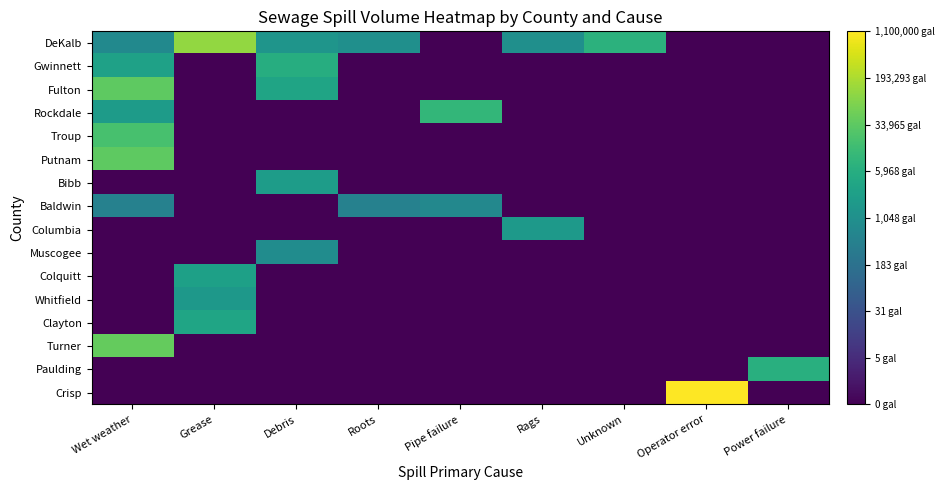

Reading left to right, list all the values displayed in this chart.

DeKalb: Wet weather=2.9	Grease=5.1	Debris=3.2	Roots=3.0	Pipe failure=0.0	Rags=3.0	Unknown=3.9	Operator error=0.0	Power failure=0.0
Gwinnett: Wet weather=3.5	Grease=0.0	Debris=3.8	Roots=0.0	Pipe failure=0.0	Rags=0.0	Unknown=0.0	Operator error=0.0	Power failure=0.0
Fulton: Wet weather=4.5	Grease=0.0	Debris=3.5	Roots=0.0	Pipe failure=0.0	Rags=0.0	Unknown=0.0	Operator error=0.0	Power failure=0.0
Rockdale: Wet weather=3.3	Grease=0.0	Debris=0.0	Roots=0.0	Pipe failure=4.0	Rags=0.0	Unknown=0.0	Operator error=0.0	Power failure=0.0
Troup: Wet weather=4.3	Grease=0.0	Debris=0.0	Roots=0.0	Pipe failure=0.0	Rags=0.0	Unknown=0.0	Operator error=0.0	Power failure=0.0
Putnam: Wet weather=4.5	Grease=0.0	Debris=0.0	Roots=0.0	Pipe failure=0.0	Rags=0.0	Unknown=0.0	Operator error=0.0	Power failure=0.0
Bibb: Wet weather=0.0	Grease=0.0	Debris=3.3	Roots=0.0	Pipe failure=0.0	Rags=0.0	Unknown=0.0	Operator error=0.0	Power failure=0.0
Baldwin: Wet weather=2.7	Grease=0.0	Debris=0.0	Roots=2.7	Pipe failure=2.8	Rags=0.0	Unknown=0.0	Operator error=0.0	Power failure=0.0
Columbia: Wet weather=0.0	Grease=0.0	Debris=0.0	Roots=0.0	Pipe failure=0.0	Rags=3.3	Unknown=0.0	Operator error=0.0	Power failure=0.0
Muscogee: Wet weather=0.0	Grease=0.0	Debris=2.9	Roots=0.0	Pipe failure=0.0	Rags=0.0	Unknown=0.0	Operator error=0.0	Power failure=0.0
Colquitt: Wet weather=0.0	Grease=3.4	Debris=0.0	Roots=0.0	Pipe failure=0.0	Rags=0.0	Unknown=0.0	Operator error=0.0	Power failure=0.0
Whitfield: Wet weather=0.0	Grease=3.2	Debris=0.0	Roots=0.0	Pipe failure=0.0	Rags=0.0	Unknown=0.0	Operator error=0.0	Power failure=0.0
Clayton: Wet weather=0.0	Grease=3.6	Debris=0.0	Roots=0.0	Pipe failure=0.0	Rags=0.0	Unknown=0.0	Operator error=0.0	Power failure=0.0
Turner: Wet weather=4.6	Grease=0.0	Debris=0.0	Roots=0.0	Pipe failure=0.0	Rags=0.0	Unknown=0.0	Operator error=0.0	Power failure=0.0
Paulding: Wet weather=0.0	Grease=0.0	Debris=0.0	Roots=0.0	Pipe failure=0.0	Rags=0.0	Unknown=0.0	Operator error=0.0	Power failure=3.8
Crisp: Wet weather=0.0	Grease=0.0	Debris=0.0	Roots=0.0	Pipe failure=0.0	Rags=0.0	Unknown=0.0	Operator error=6.0	Power failure=0.0